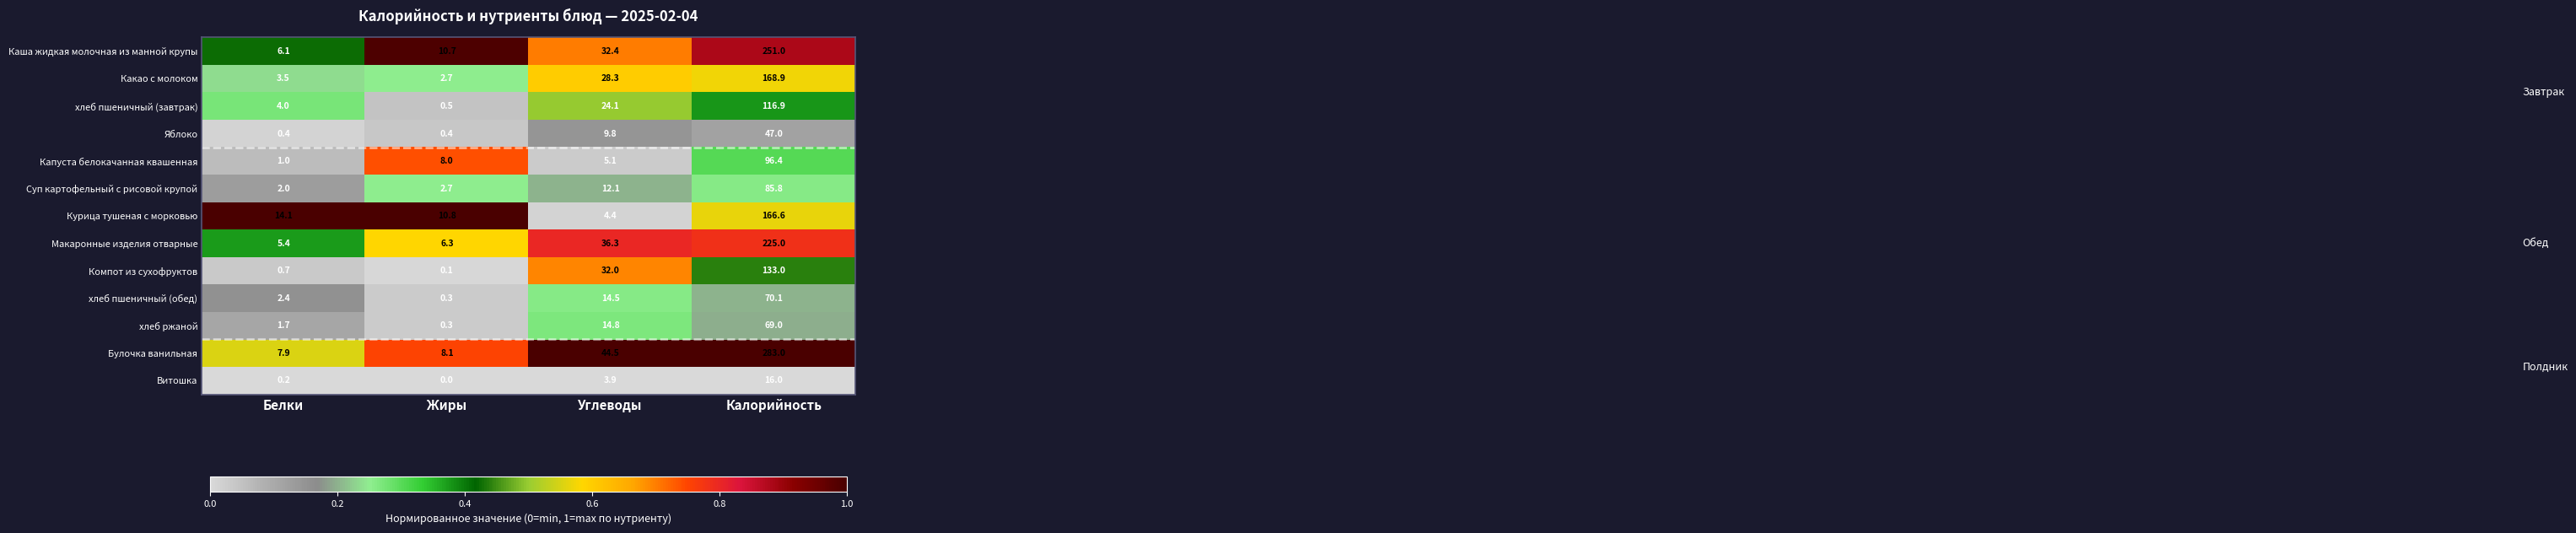

Is the value of хлеб пшеничный (обед) at Белки greater than the value of хлеб ржаной at Калорийность?

No